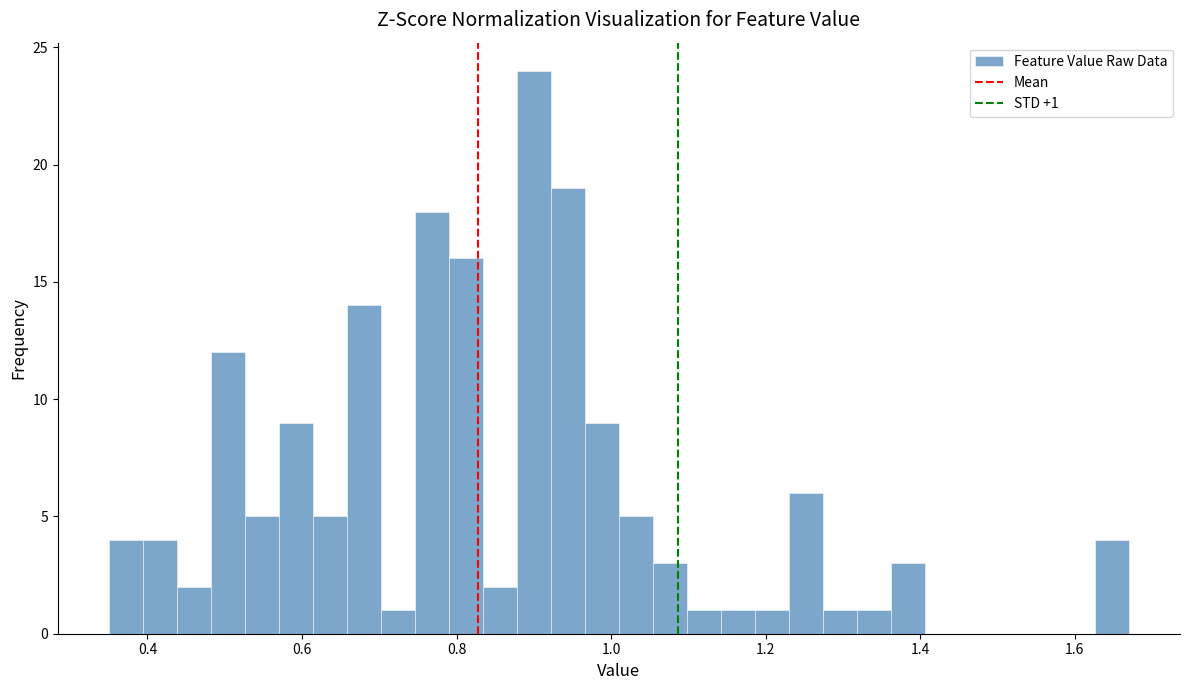

Read against the x-axis, roughly where is the centre of the tallest bar?

0.90